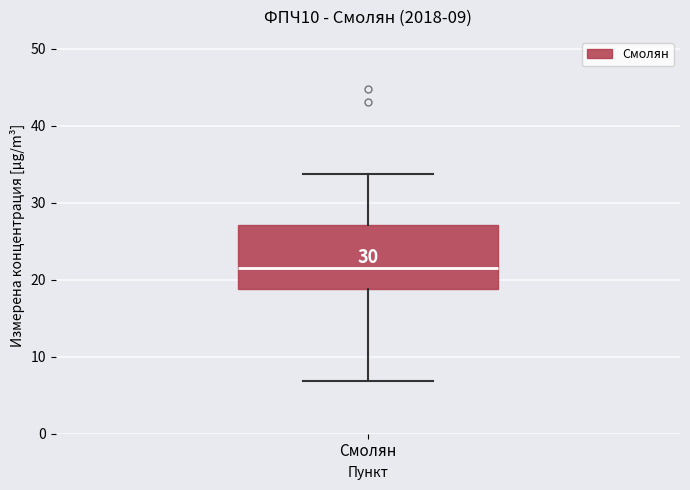

Transcribe this box plot: give where the median line is, the range the box spans, and where the two whiskers end, as read against the y-axis. The values are not printed on the chart, so give them approximately, as read against the axis.

median 22, box 19 to 27, whiskers 7 to 34